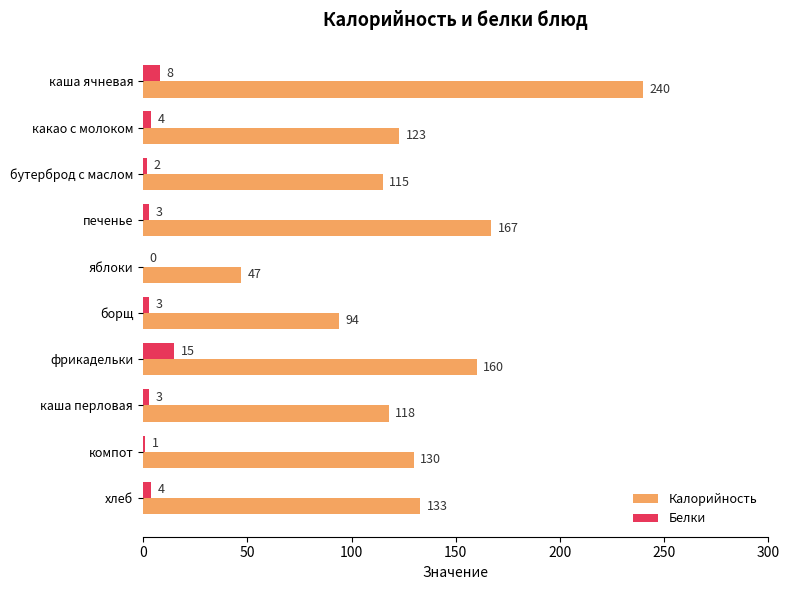

What is the sum of the Белки values at бутерброд с маслом and каша ячневая?

10